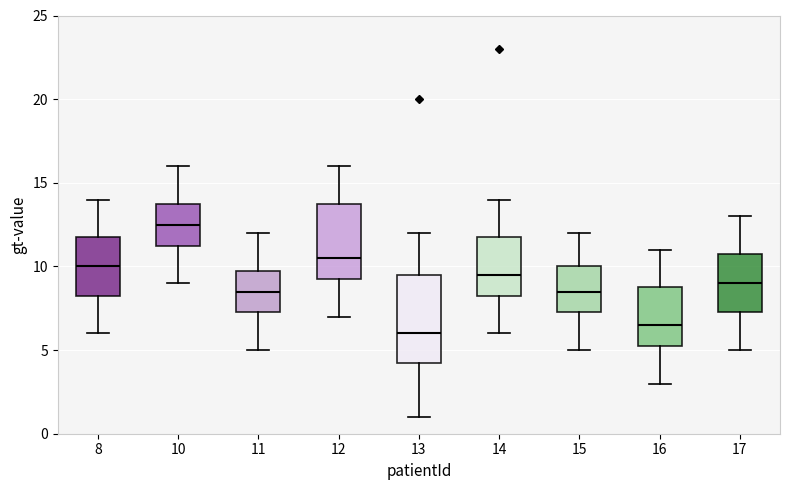

Which box is the tallest, from its lower edge to its upper edge?

13